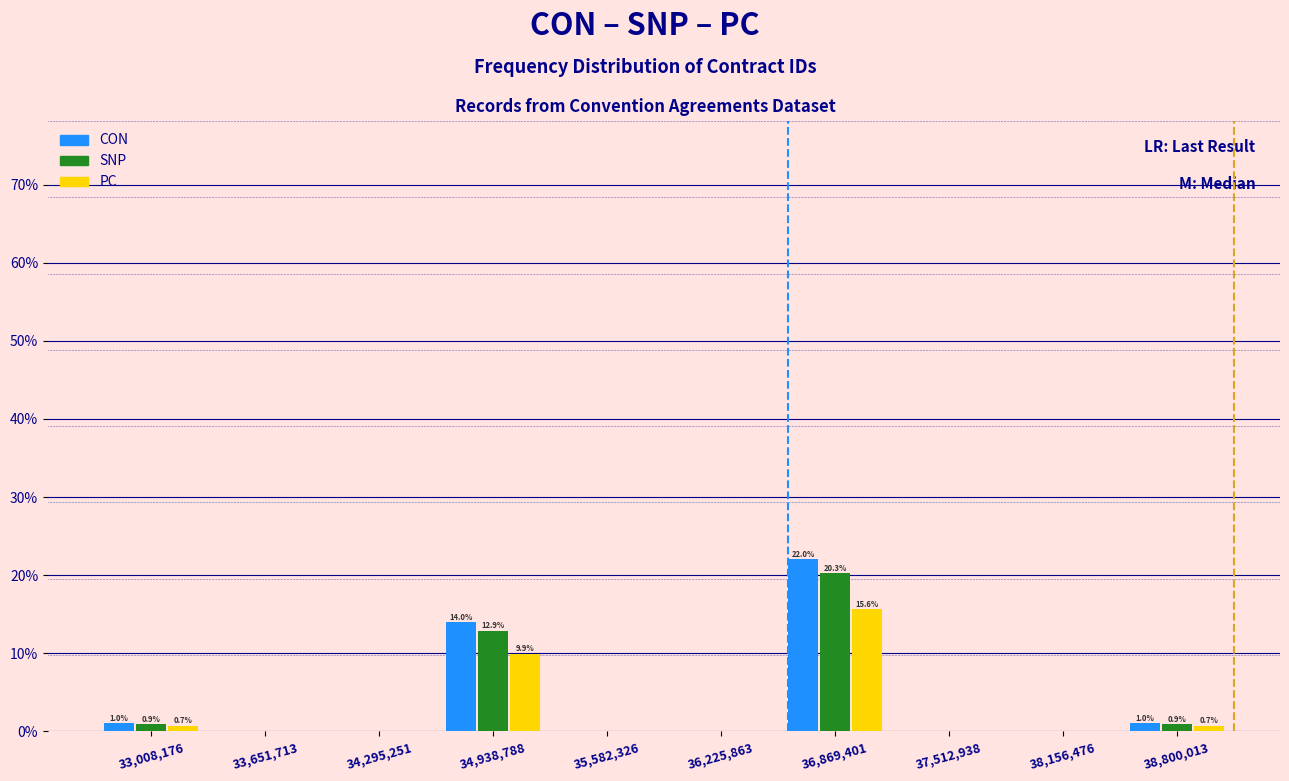

Reading left to right, extract all data points from this chart.

CON: 33,008,176=1.0	33,651,713=0.0	34,295,251=0.0	34,938,788=14.0	35,582,326=0.0	36,225,863=0.0	36,869,401=22.0	37,512,938=0.0	38,156,476=0.0	38,800,013=1.0
SNP: 33,008,176=0.9	33,651,713=0.0	34,295,251=0.0	34,938,788=12.9	35,582,326=0.0	36,225,863=0.0	36,869,401=20.3	37,512,938=0.0	38,156,476=0.0	38,800,013=0.9
PC: 33,008,176=0.7	33,651,713=0.0	34,295,251=0.0	34,938,788=9.9	35,582,326=0.0	36,225,863=0.0	36,869,401=15.6	37,512,938=0.0	38,156,476=0.0	38,800,013=0.7